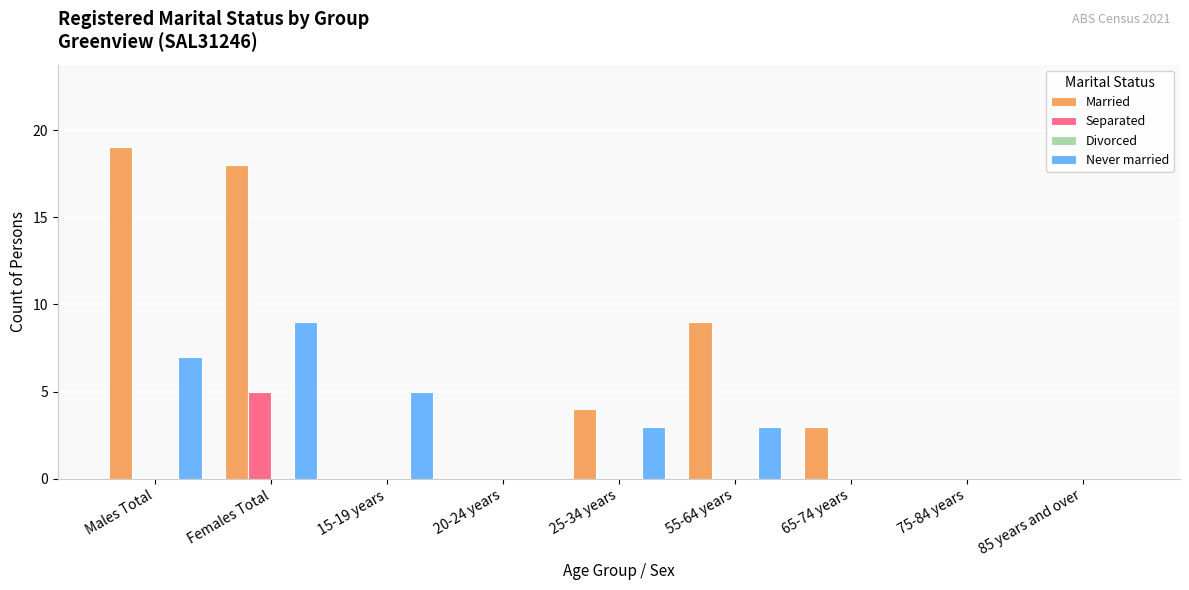

What is the total value across all series at 55-64 years?

12